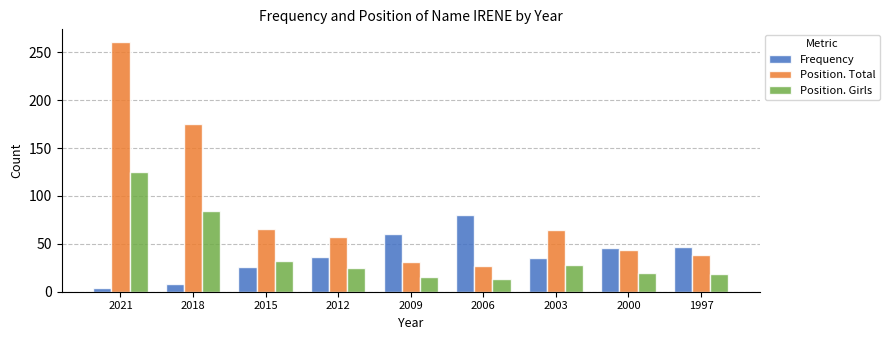

Is it true that Frequency equals 46 at 2000?

True